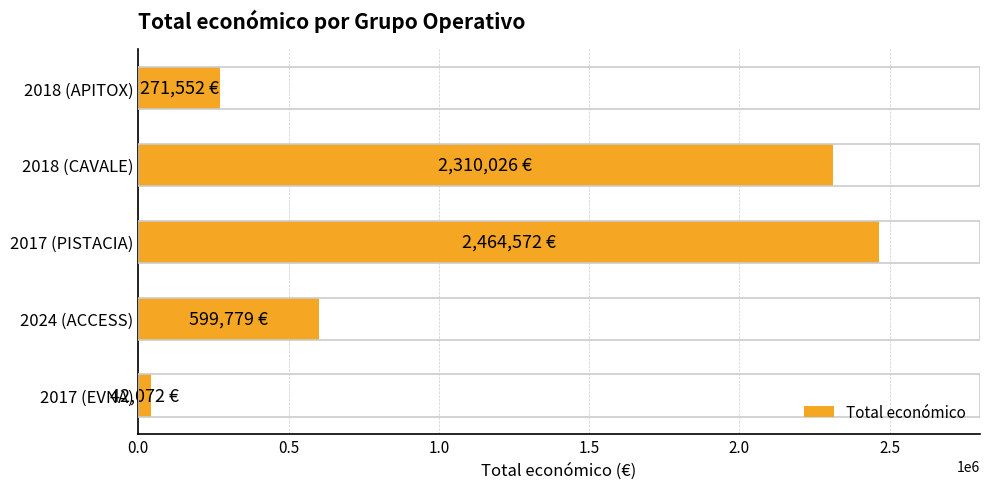

The value at 2018 (CAVALE) is 942834. True or false?

False